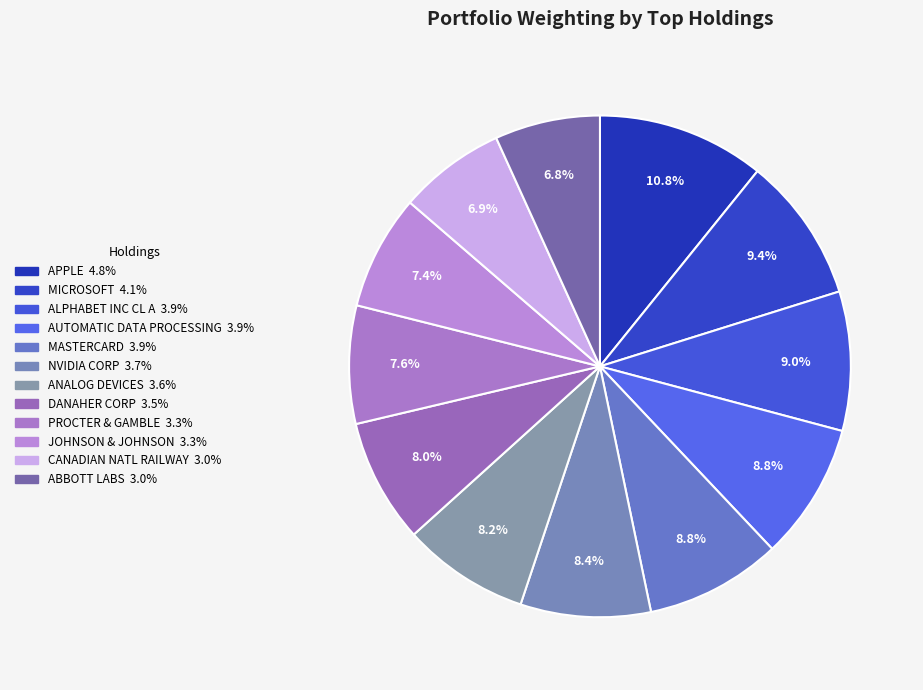

Count the number of slices in the pie.

12